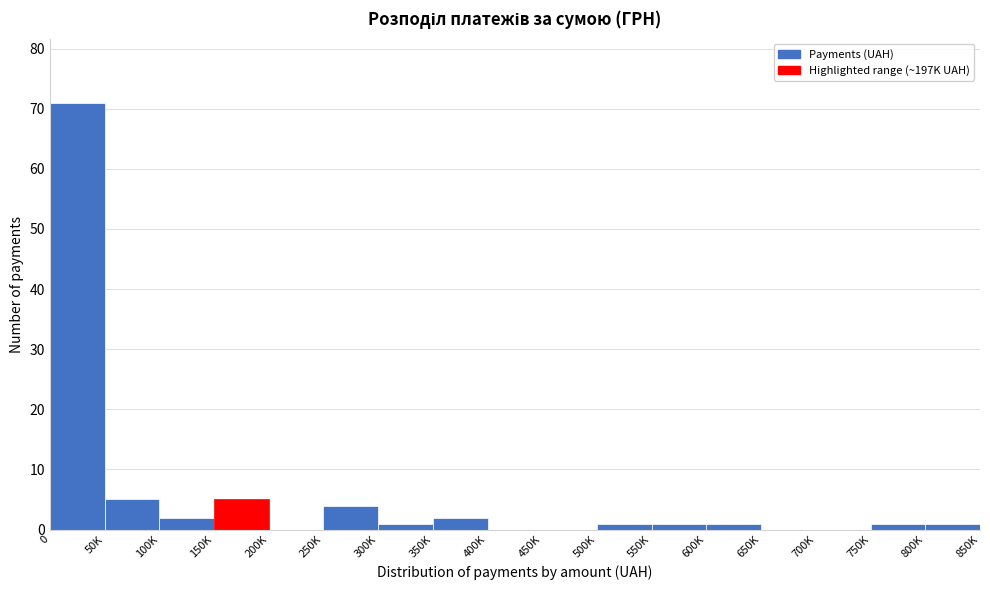

Reading left to right, list all the values displayed in this chart.

0=71	50K=5	100K=2	150K=5	200K=0	250K=4	300K=1	350K=2	400K=0	450K=0	500K=1	550K=1	600K=1	650K=0	700K=0	750K=1	800K=1